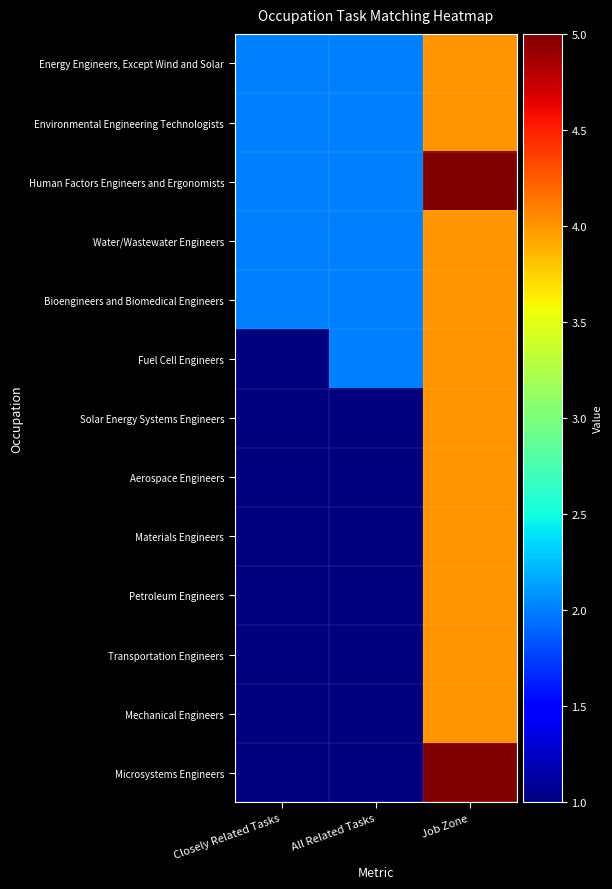

How many series are shown in this chart?

13